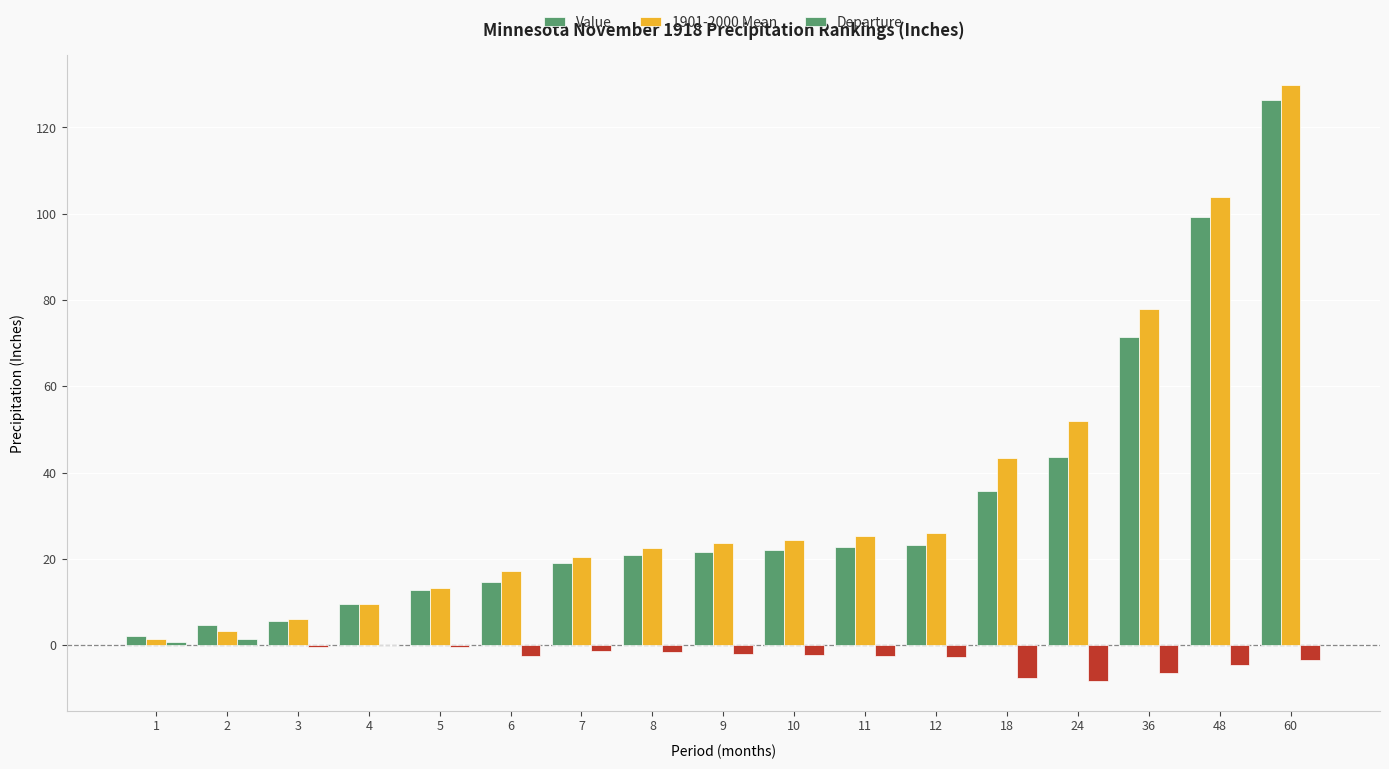

What is the sum of the 1901-2000 Mean values at 18 and 1?

44.6